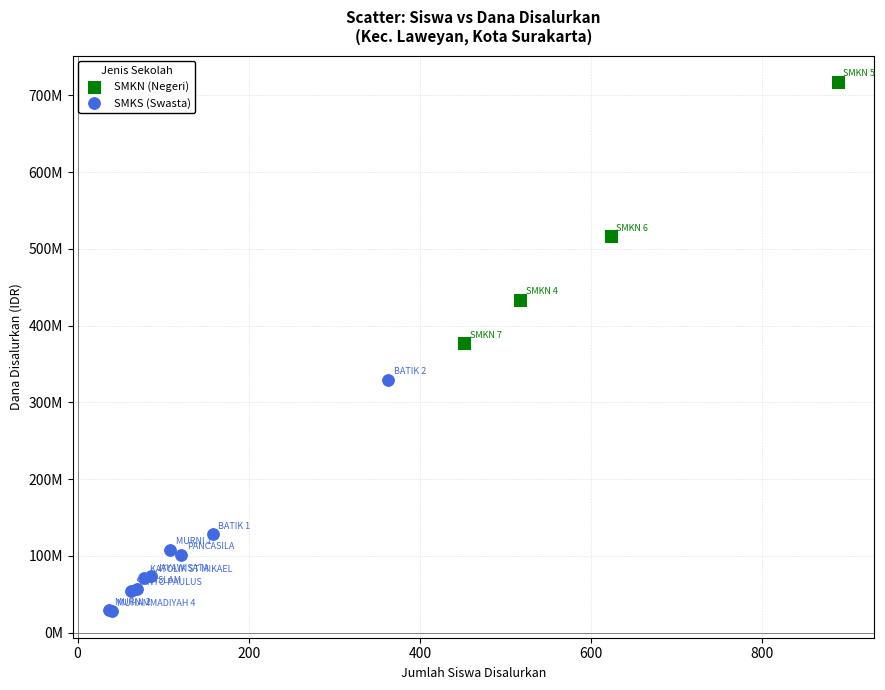

What are all the series names shown in the legend?

SMKN (Negeri), SMKS (Swasta)